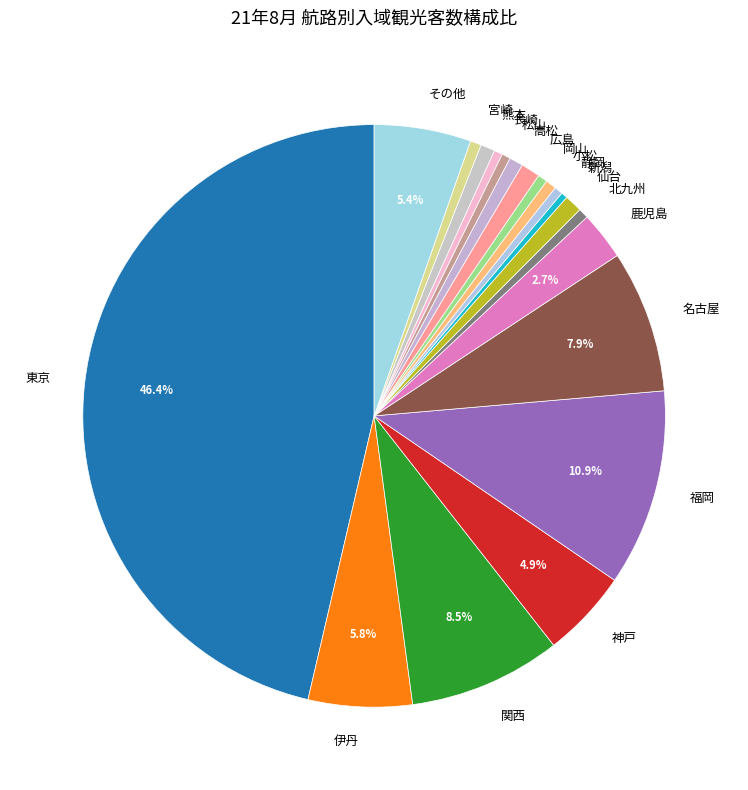

Between 宮崎 and 鹿児島, which is larger?

鹿児島